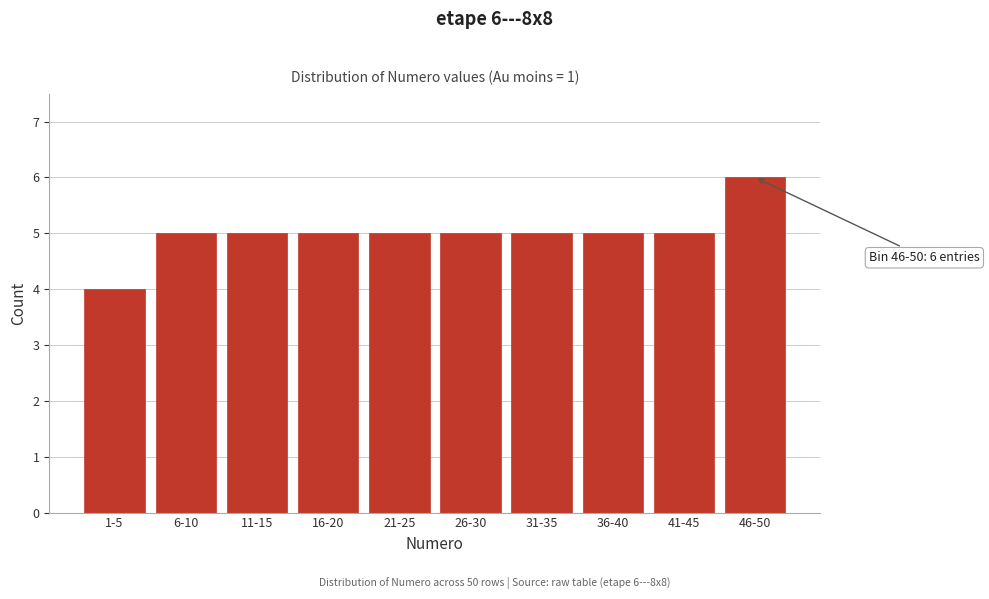

Reading left to right, extract all data points from this chart.

4	5	5	5	5	5	5	5	5	6